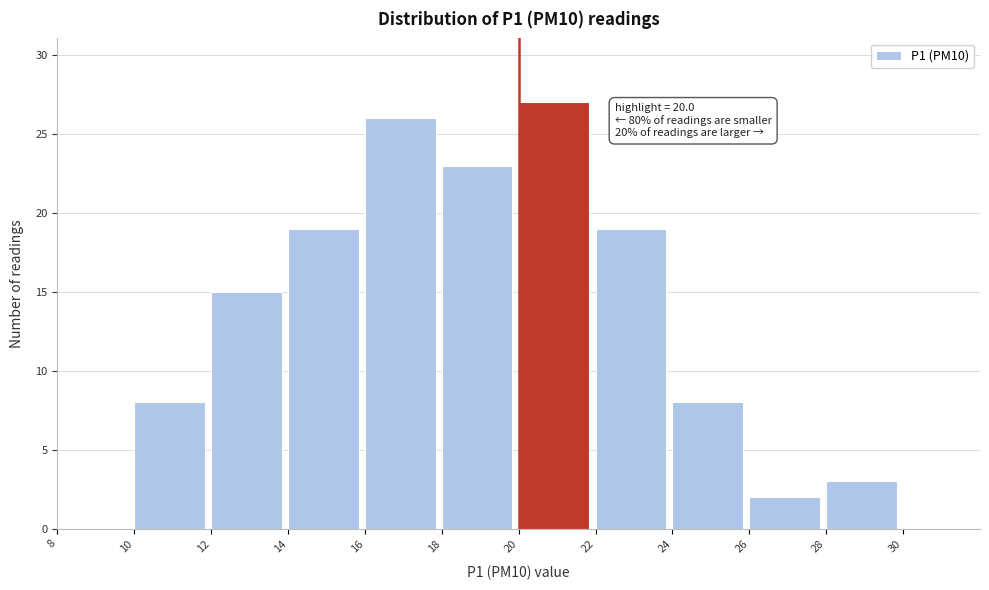

Which range on the x-axis has the tallest bar?

20 to 22